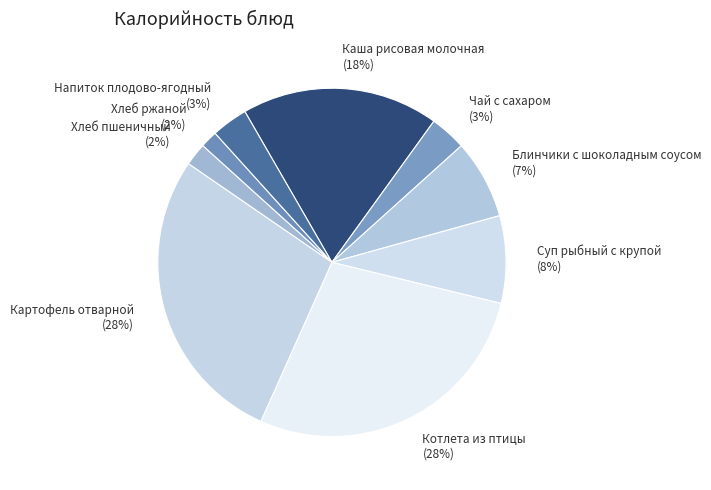

To the nearest percent, what percentage of the pie is Блинчики с шоколадным соусом?

7%